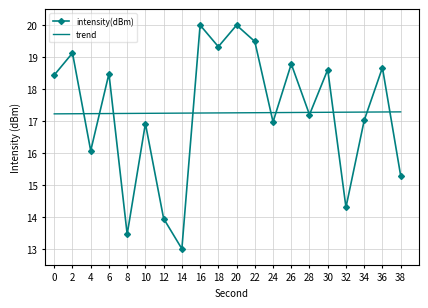

Is it true that trend equals 17.2 at 8?

True